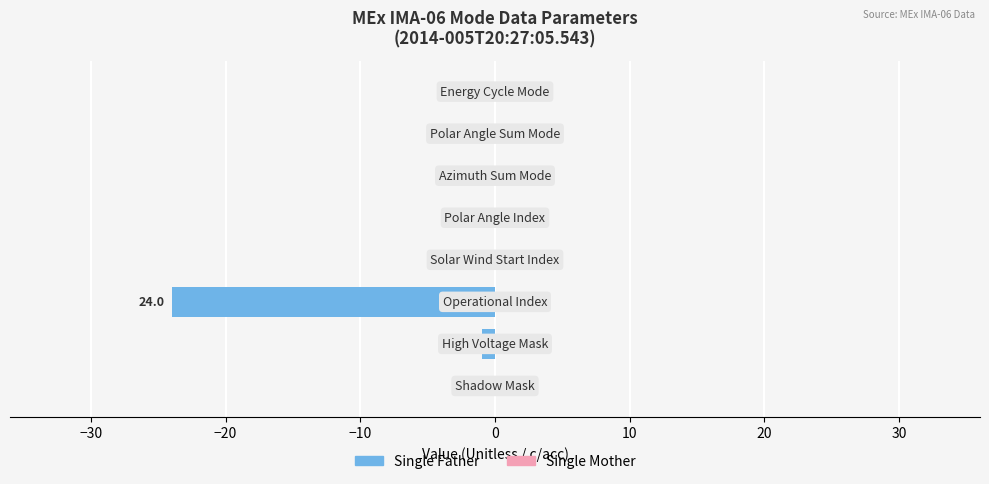

What is the sum of all values?

-25